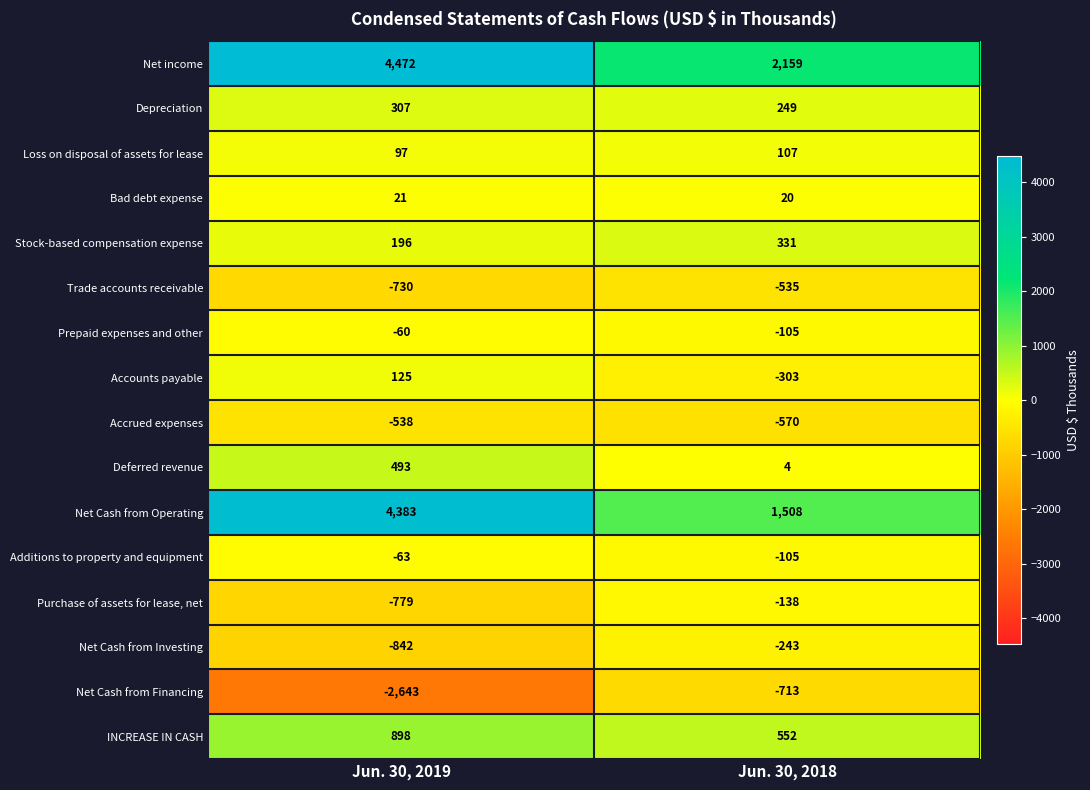

The Loss on disposal of assets for lease series shows 107 at Jun. 30, 2018. True or false?

True